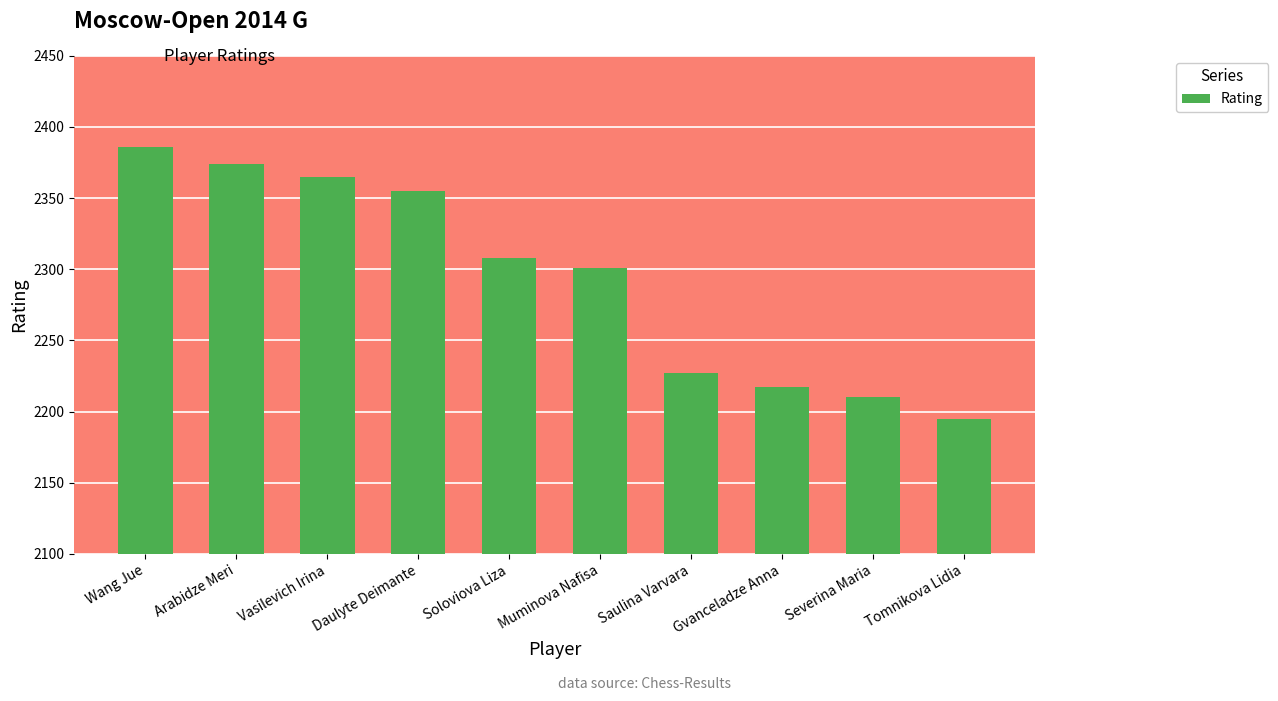

True or false: the data shows 2217 at Gvanceladze Anna.

True